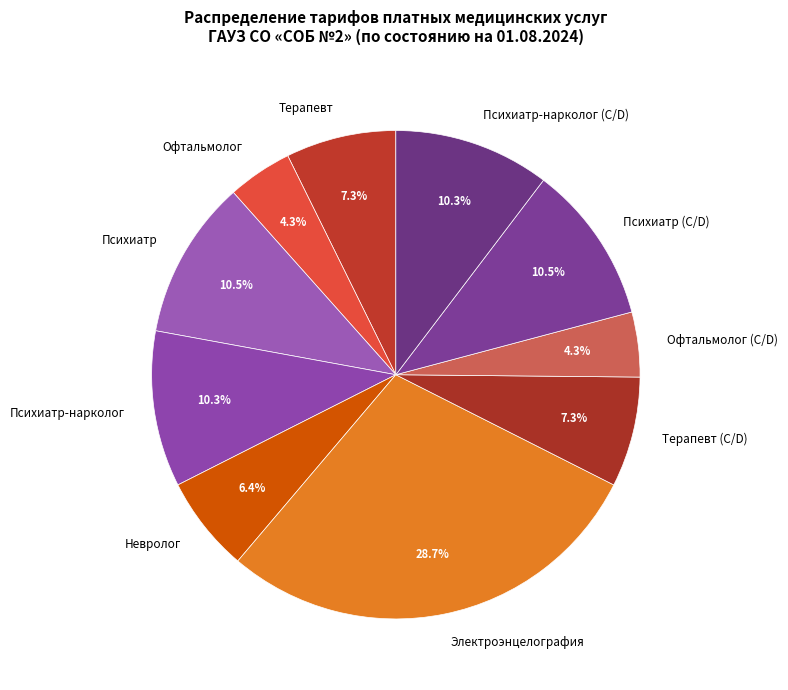

Is there a majority slice in this chart?

No